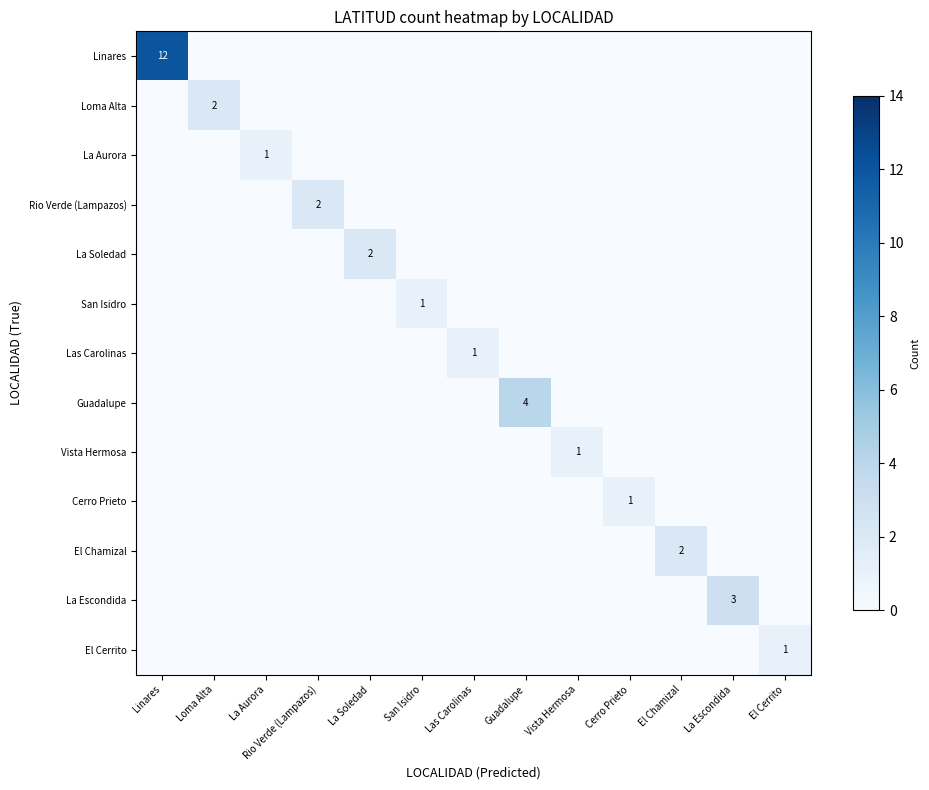

What is the sum of all La Aurora values?

1